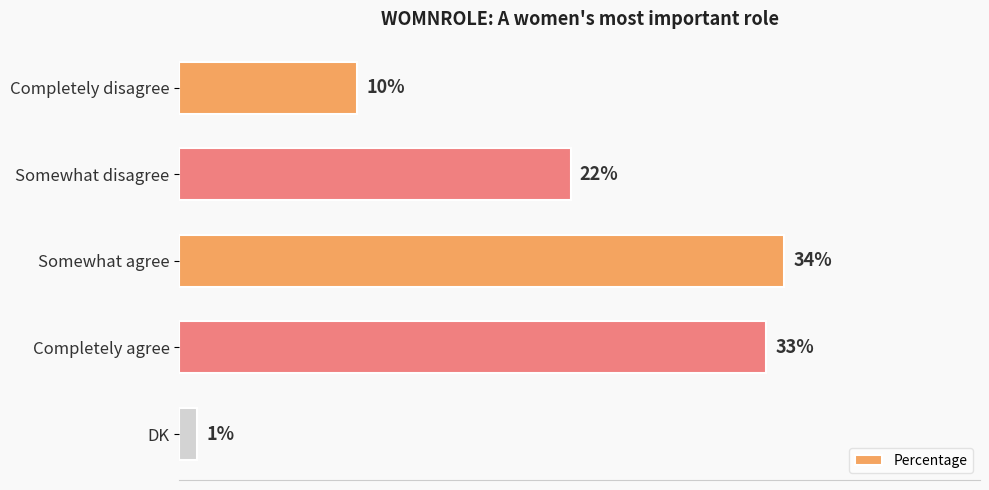

What is the label of the 1st bar from the top?

Completely disagree